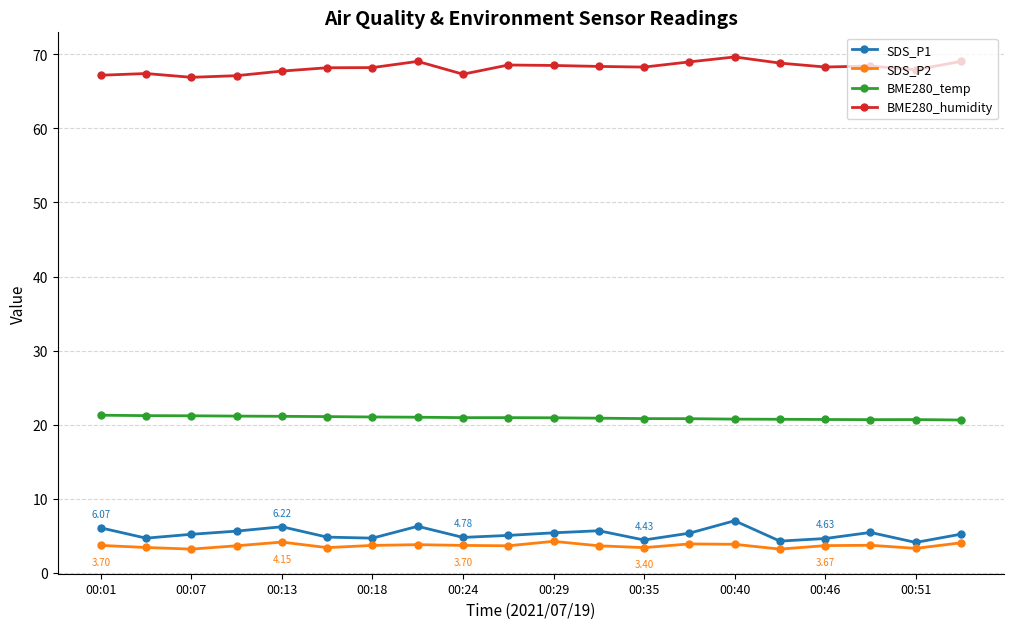

How many distinct data groups are displayed?

4